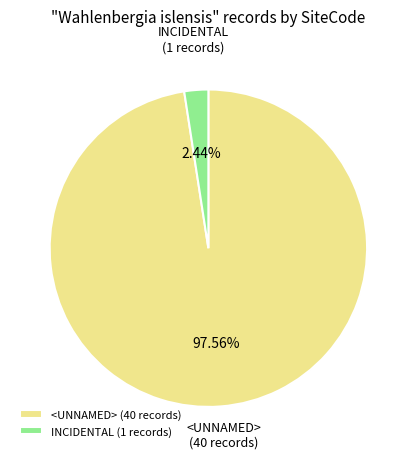

How much of the chart is everything except INCIDENTAL?

97.6%